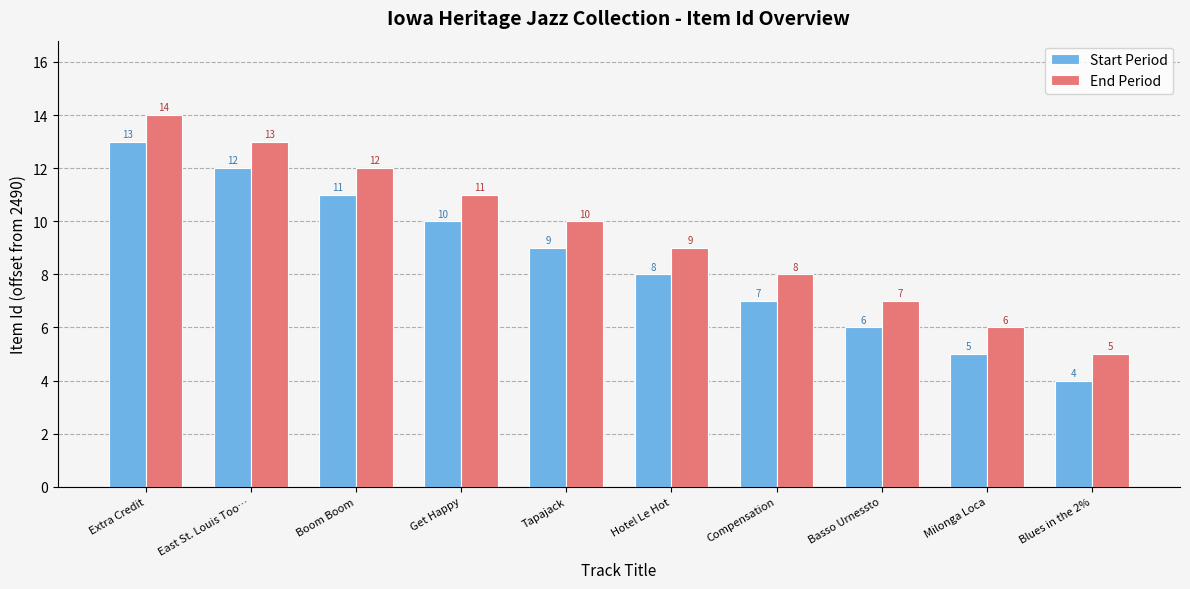

True or false: End Period has a value of 12 at Boom Boom.

True